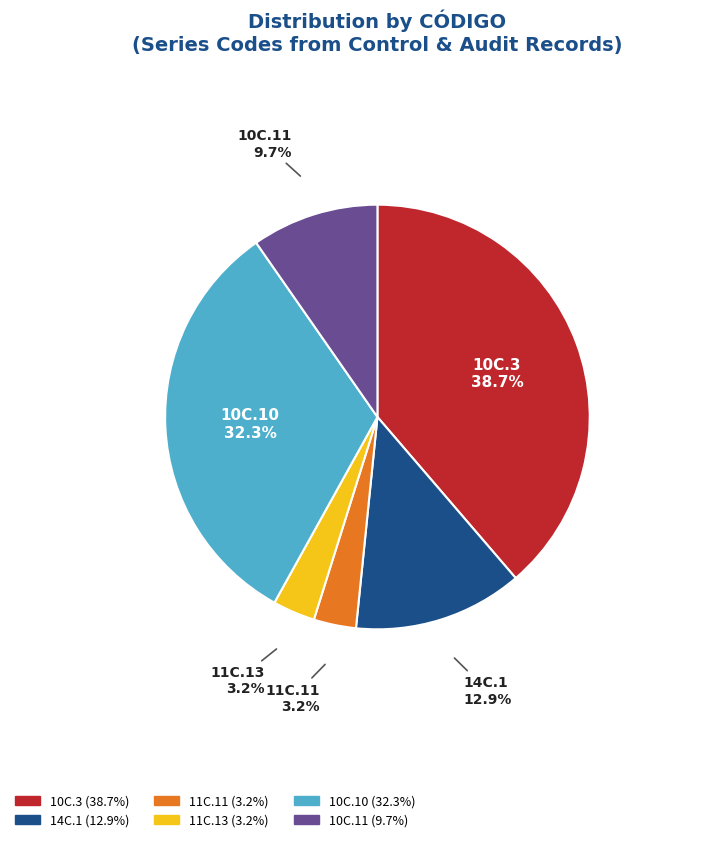

How many segments does this pie chart have?

6